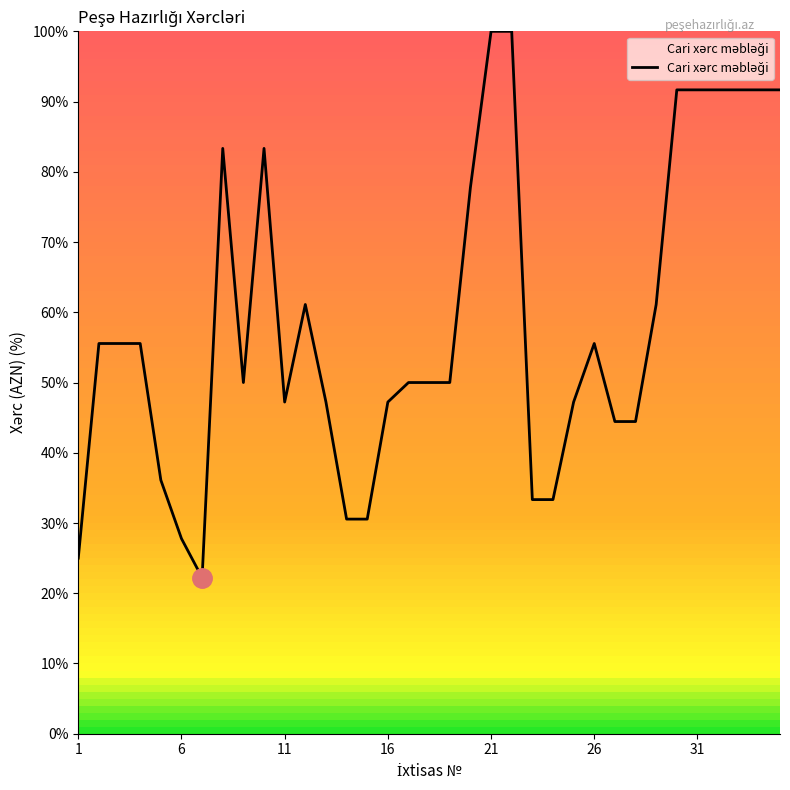

What is the smallest value displayed?

22.2